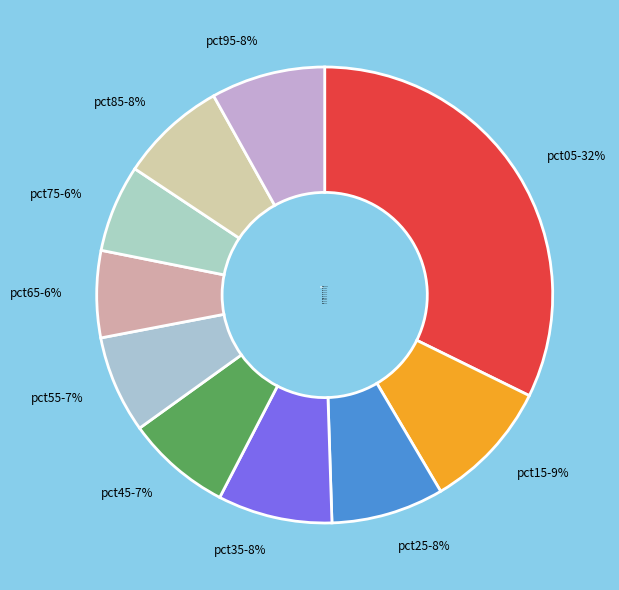

What percentage is the pct25 slice, to the nearest percent?

8%